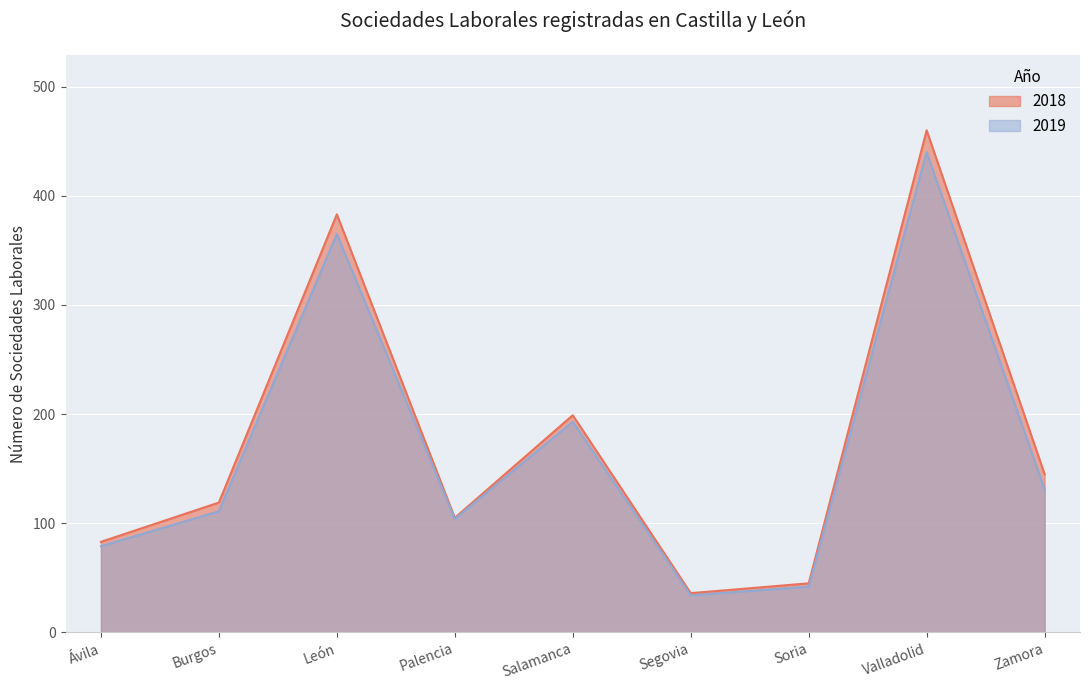

How many data points in 2019 are less than 111?

4